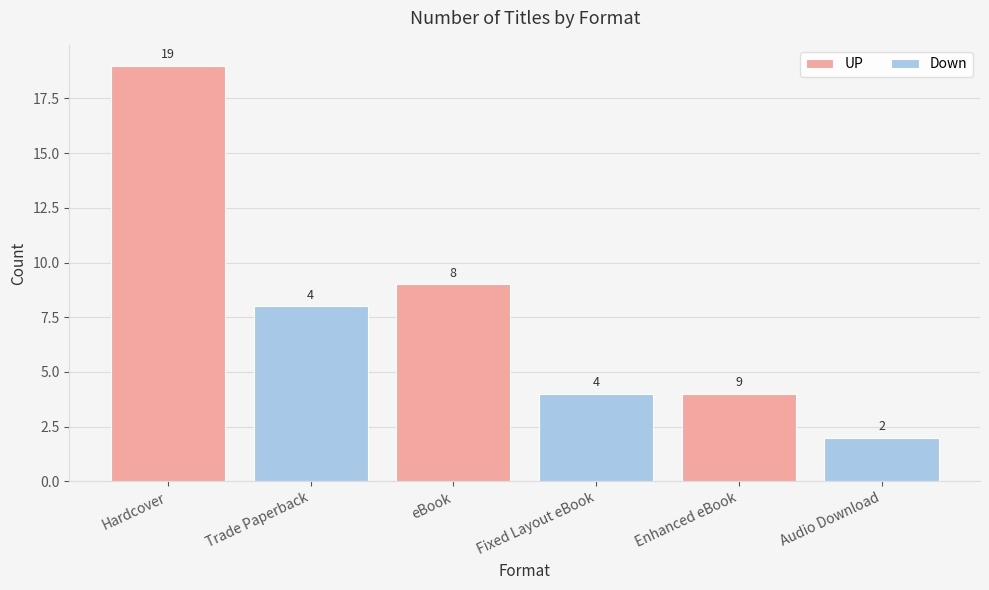

What is the difference between the maximum and minimum values in the UP series?

15